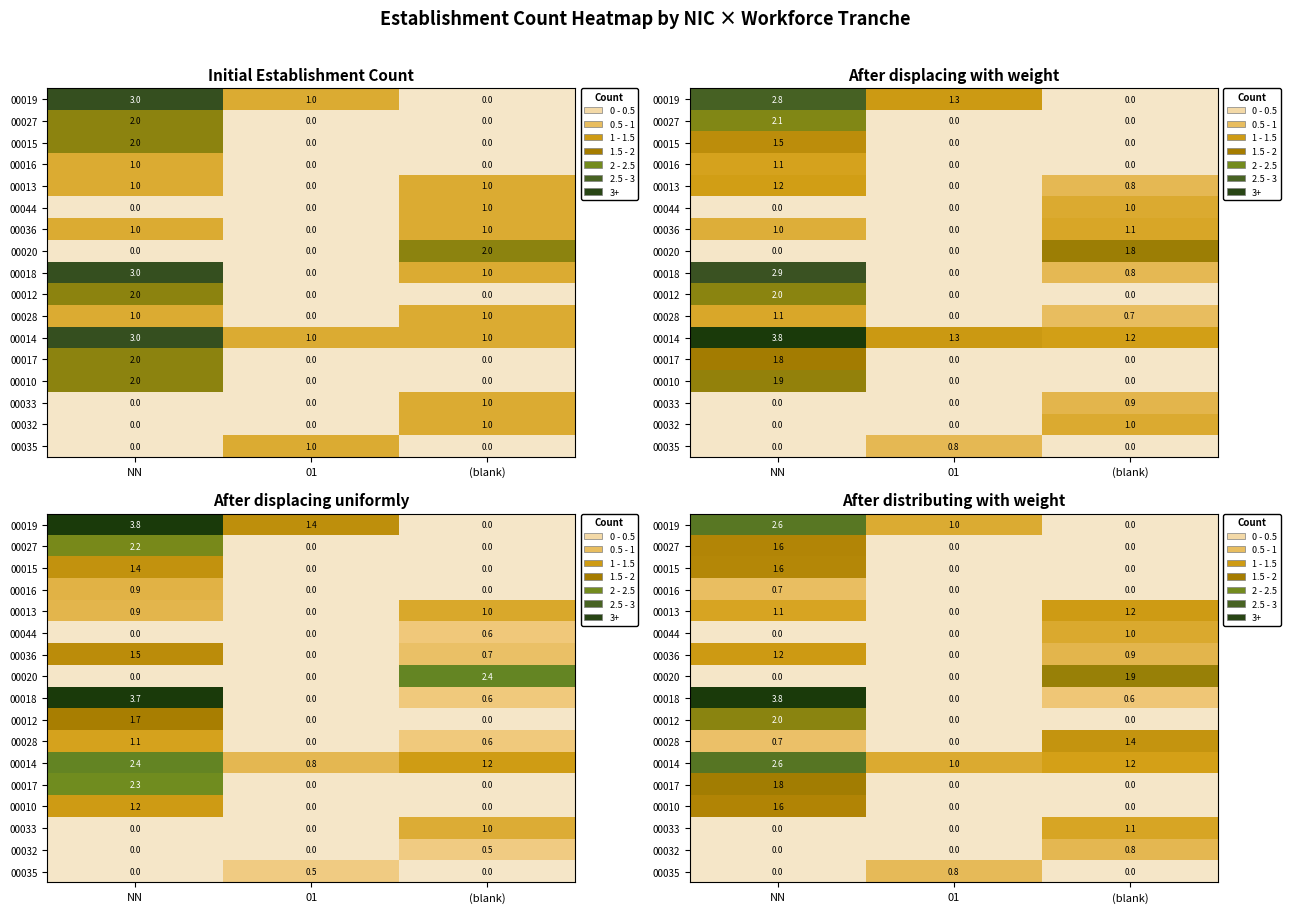

At which category does the chart reach its minimum across all series?

(blank)